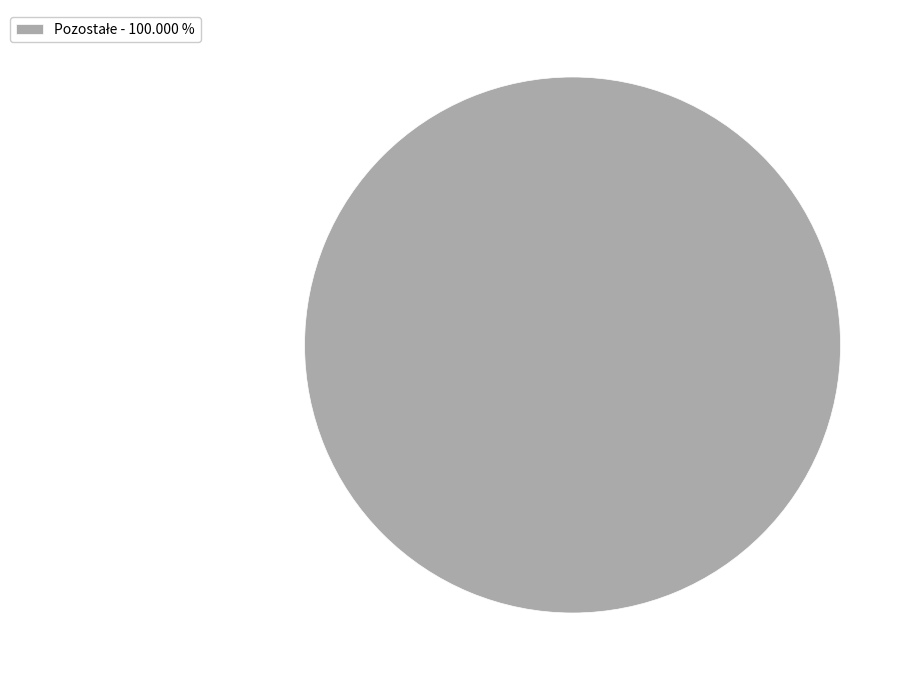

Is there any slice that represents more than half of the pie?

Yes